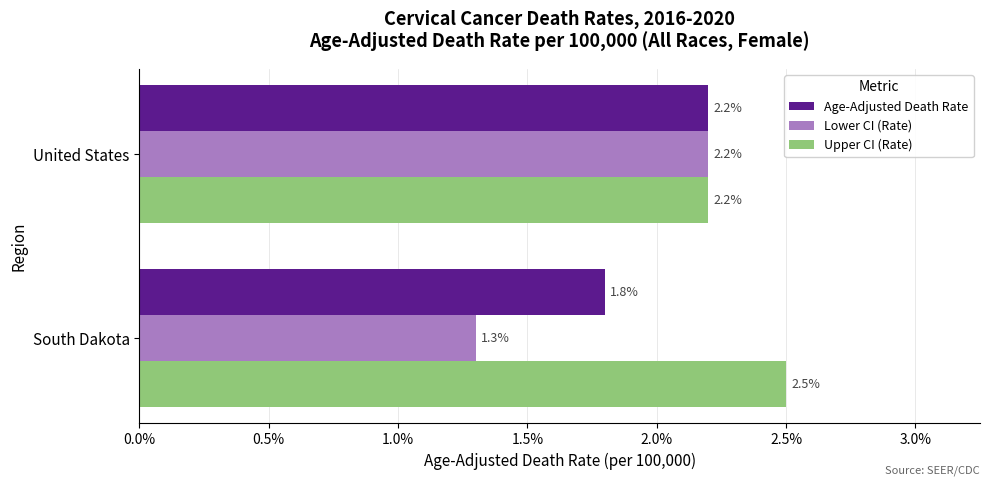

What is the lowest value of the Age-Adjusted Death Rate series?

1.8